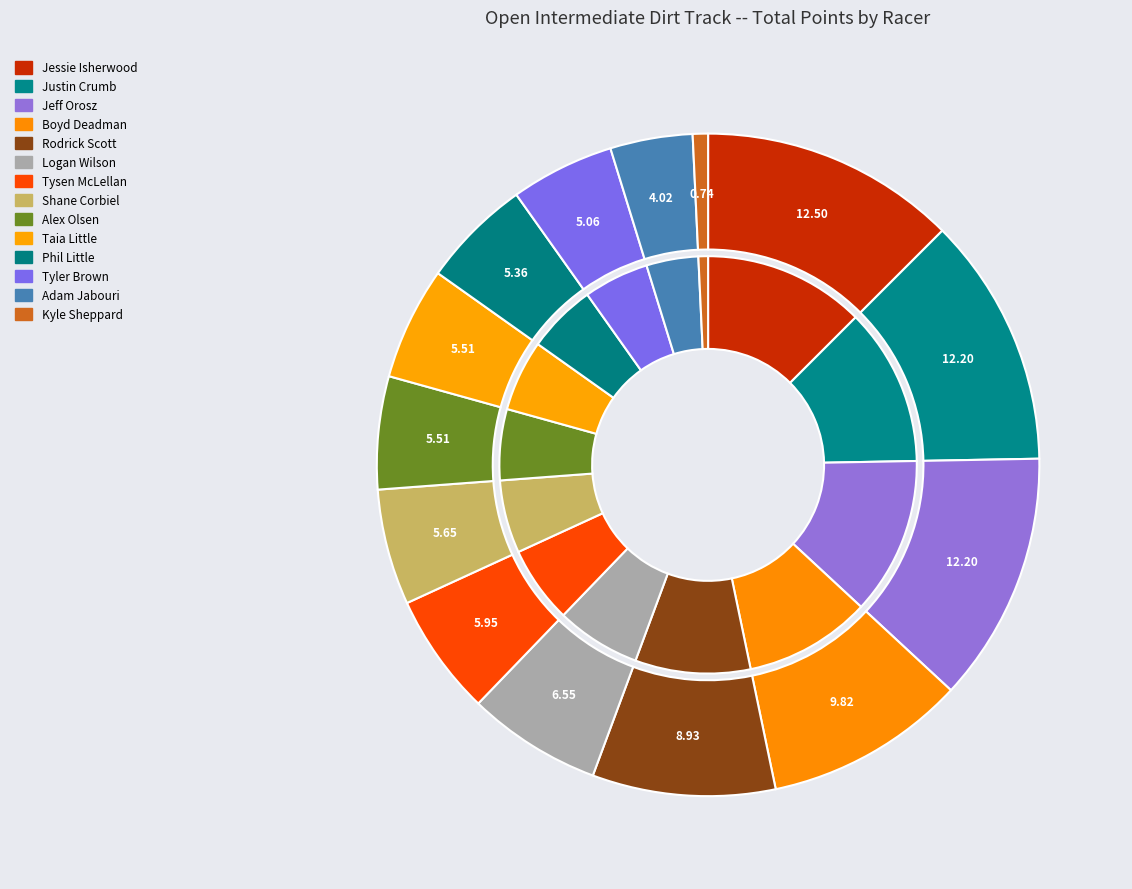

True or false: Logan Wilson accounts for 7% of the total.

True